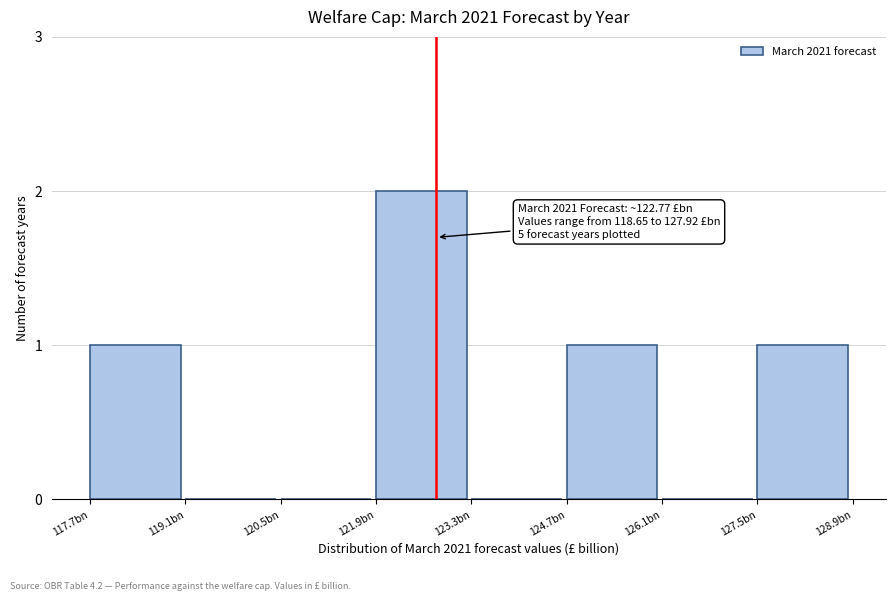

Reading right to left, transcribe all the data shown in this chart.

127.5bn=1	126.1bn=0	124.7bn=1	123.3bn=0	121.9bn=2	120.5bn=0	119.1bn=0	117.7bn=1